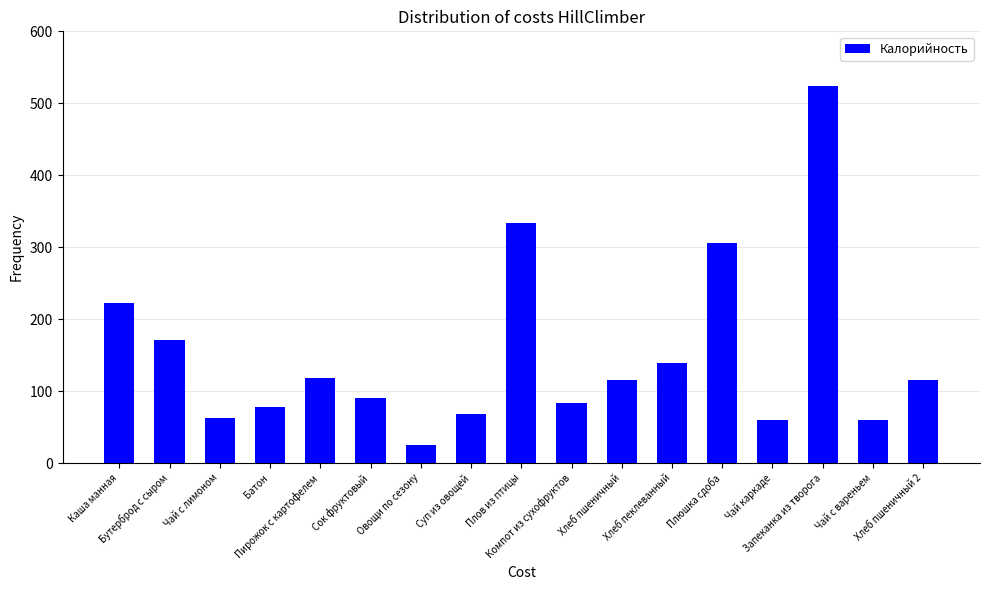

What is the sum of the values at Плюшка сдоба and Компот из сухофруктов?

389.4